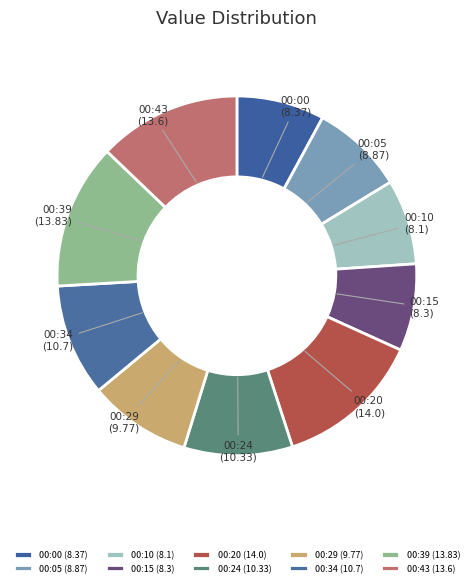

Between 00:29 (9.77) and 00:05 (8.87), which is larger?

00:29 (9.77)